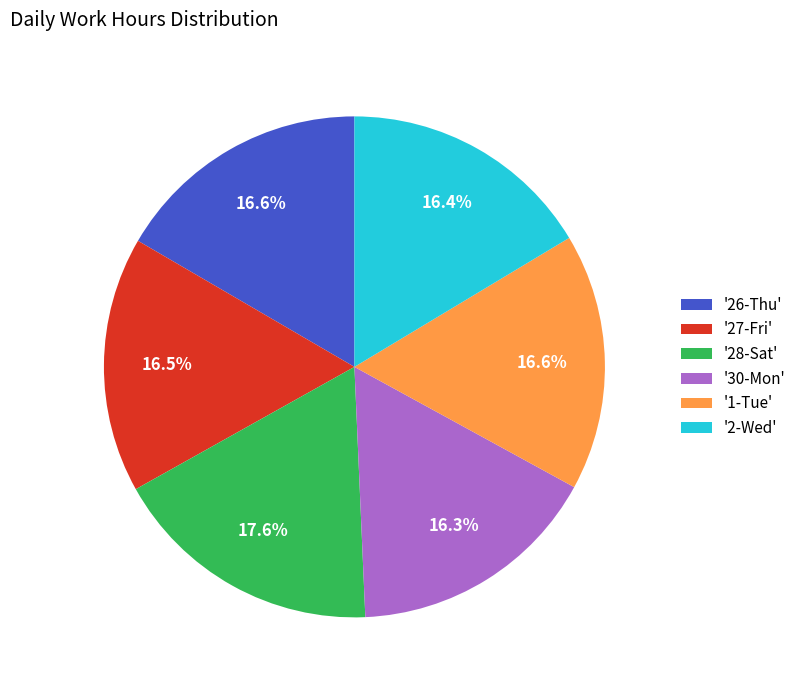

Approximately how many times larger is the value at '28-Sat' compared to '2-Wed'?

1.1